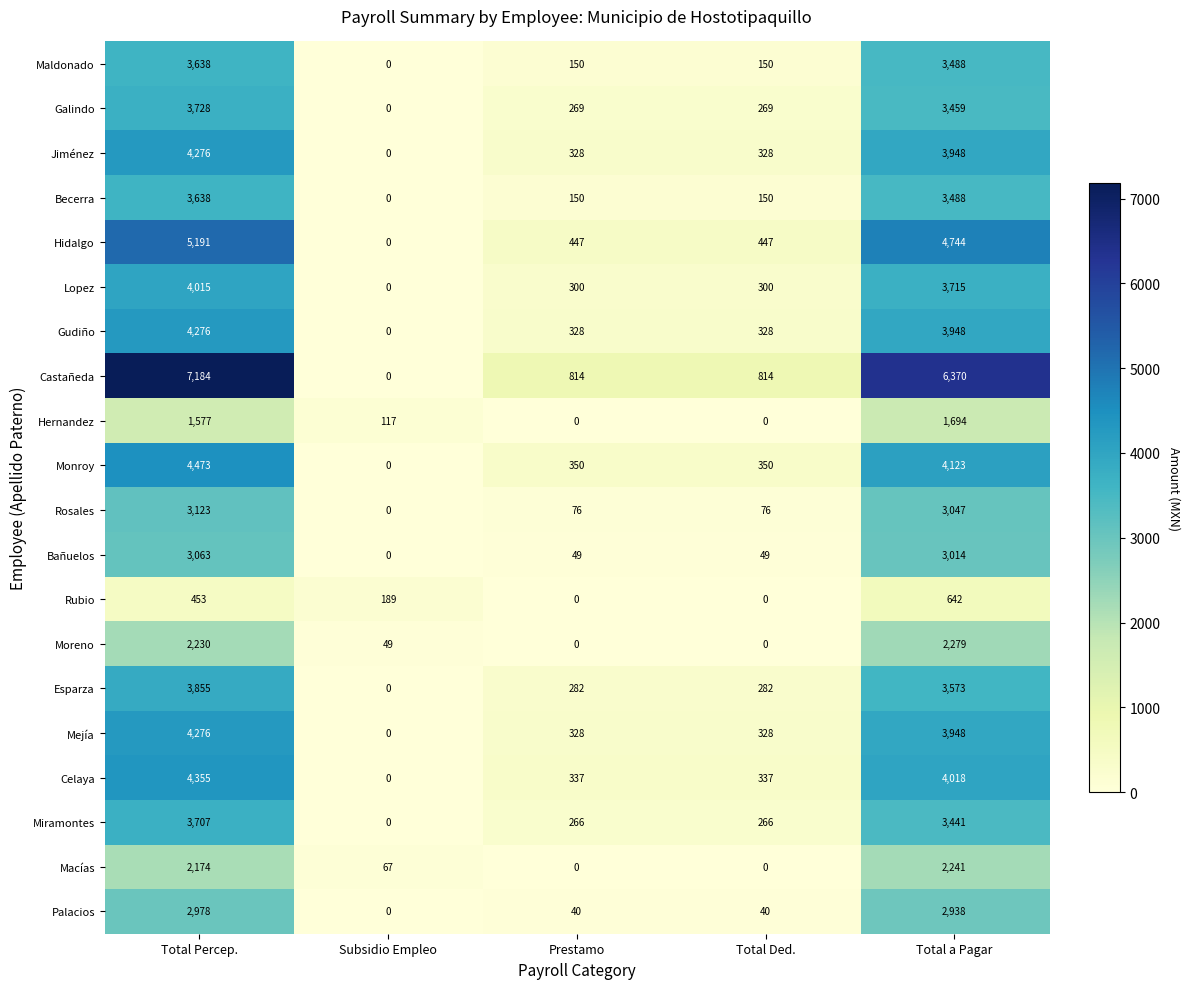

At which category is the sum across all series the highest?

Total Percep.